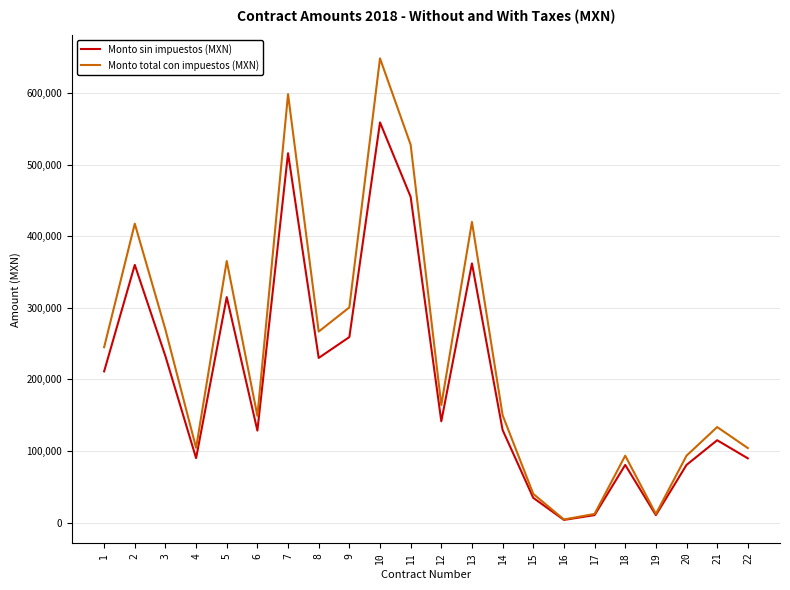

What is the difference between the highest and lowest values at 21?

18400.0